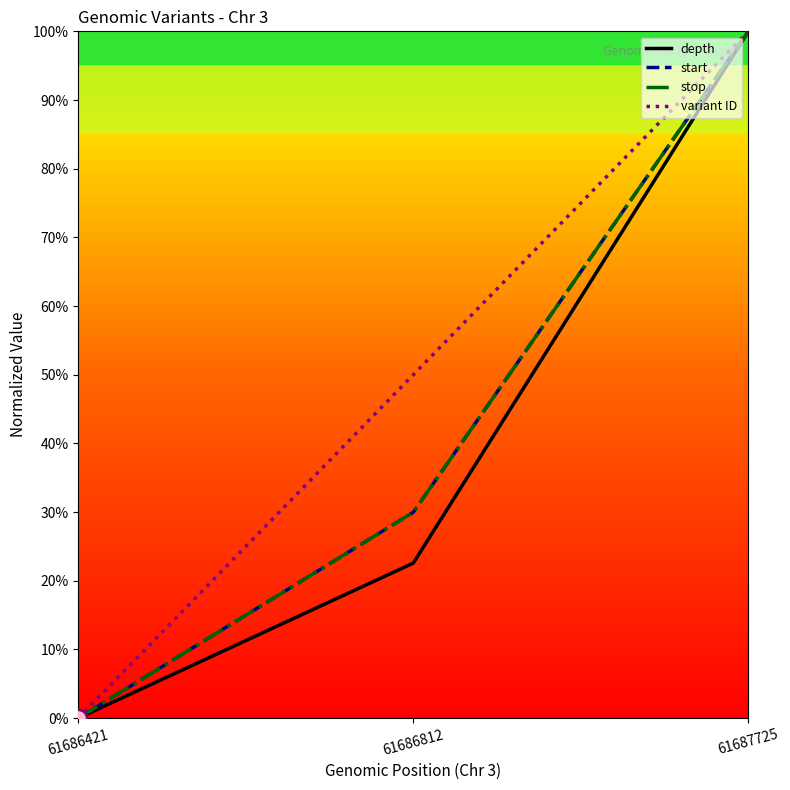

List the series in order of their peak value, lowest first.

depth, start, stop, variant ID